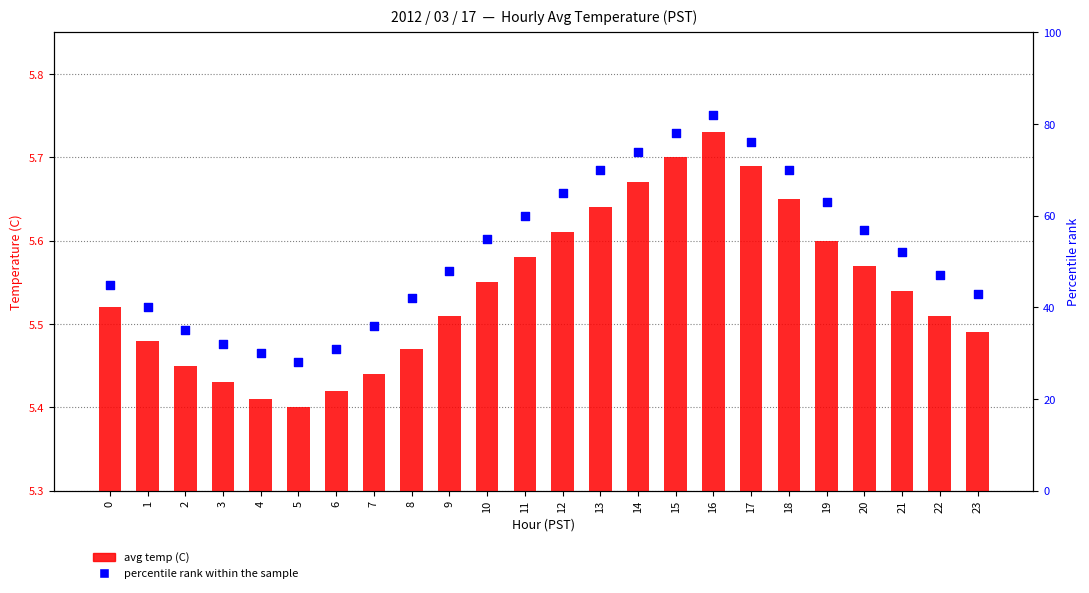

Is the value of percentile rank within the sample at 23 greater than the value of avg temp (C) at 0?

Yes